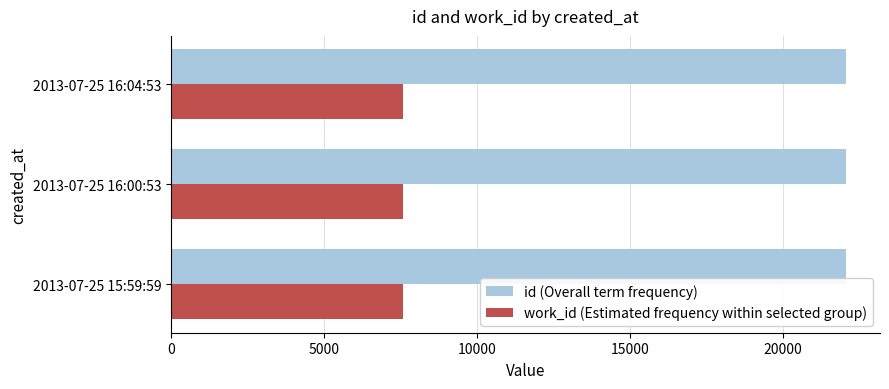

What is the greatest value displayed?

22074